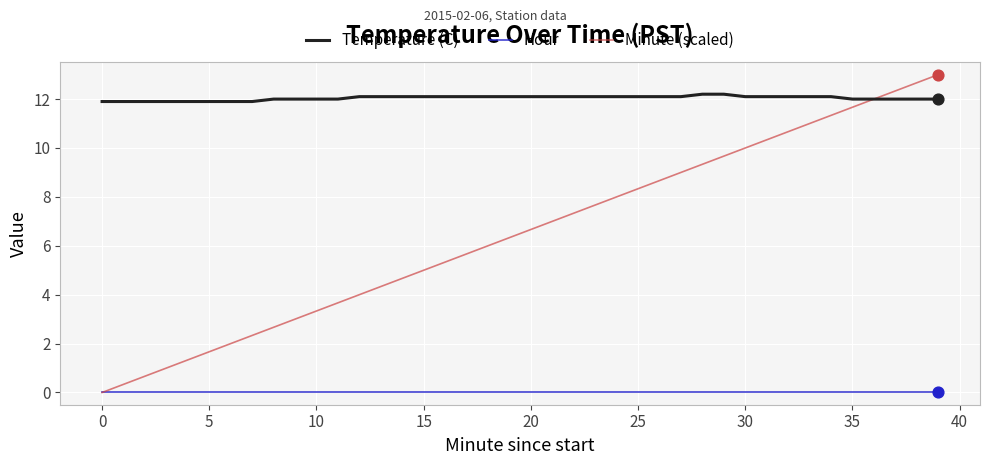

Which series has the widest spread of values?

Minute (scaled)